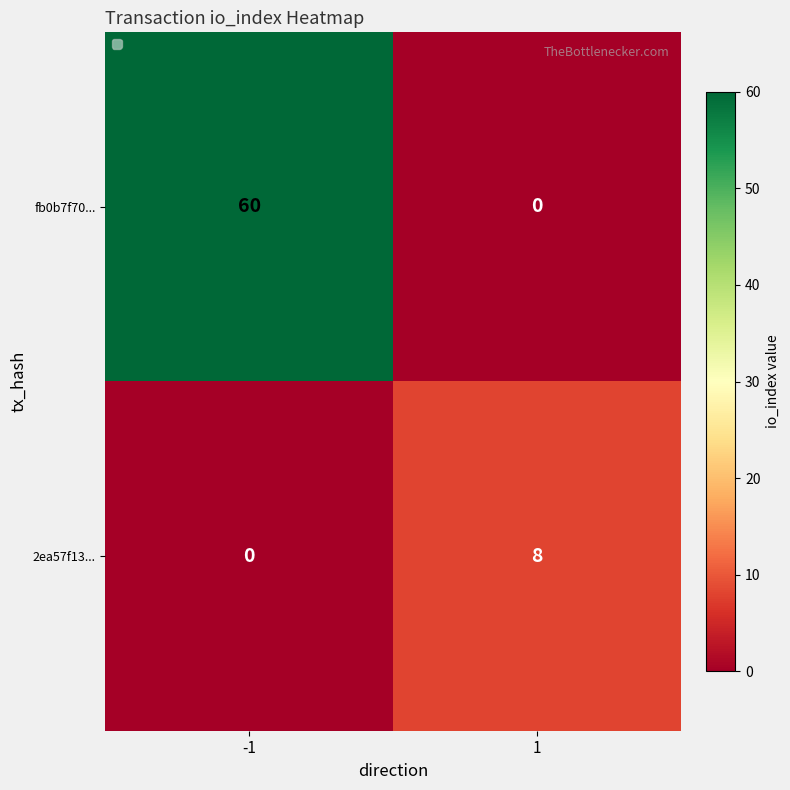

What is the sum of all 2ea57f13... values?

8